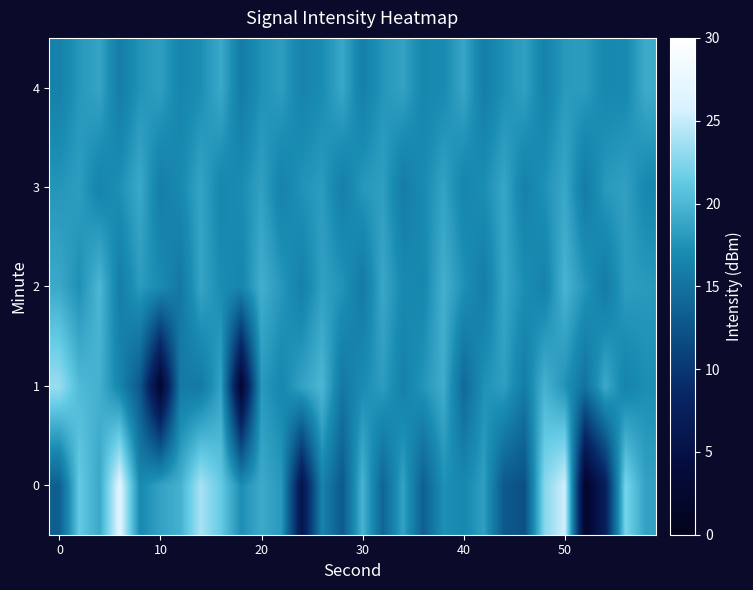

At how many categories does at least one series exceed 18?

28